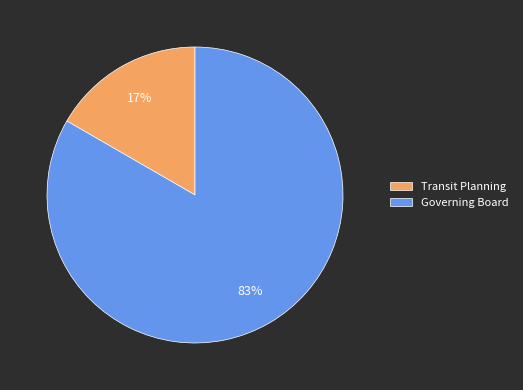

Does Governing Board represent more than half of the total?

Yes